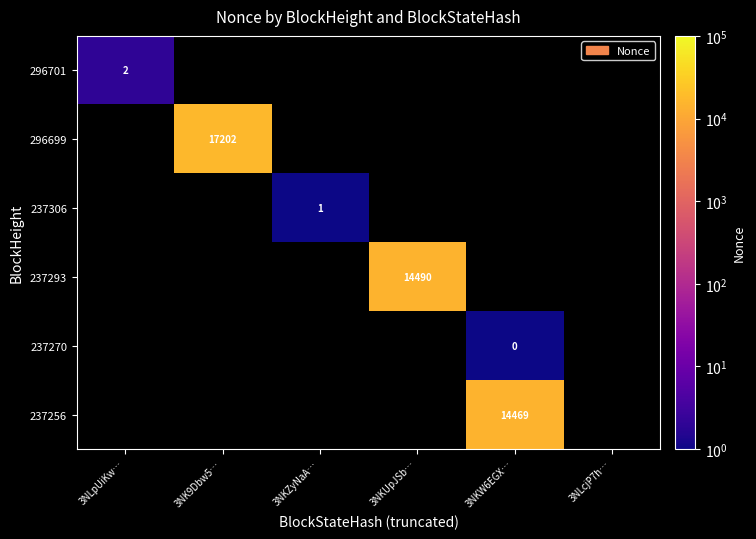

Count the number of categories in the chart.

6